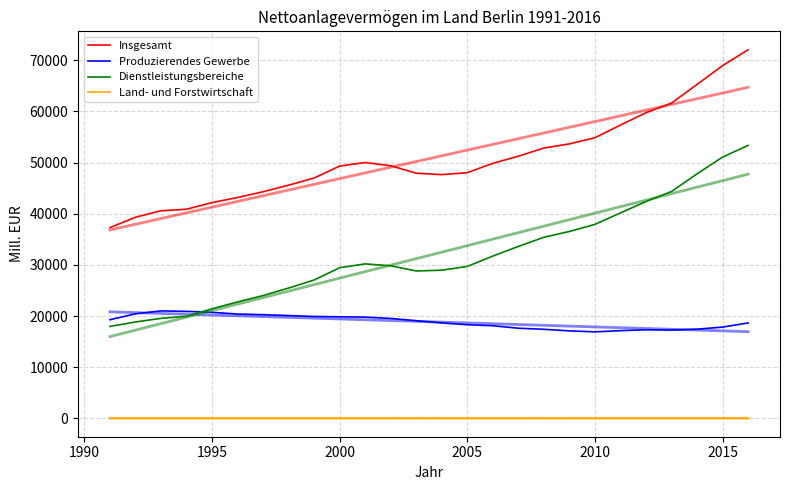

True or false: Insgesamt and Land- und Forstwirtschaft intersect in this chart.

False